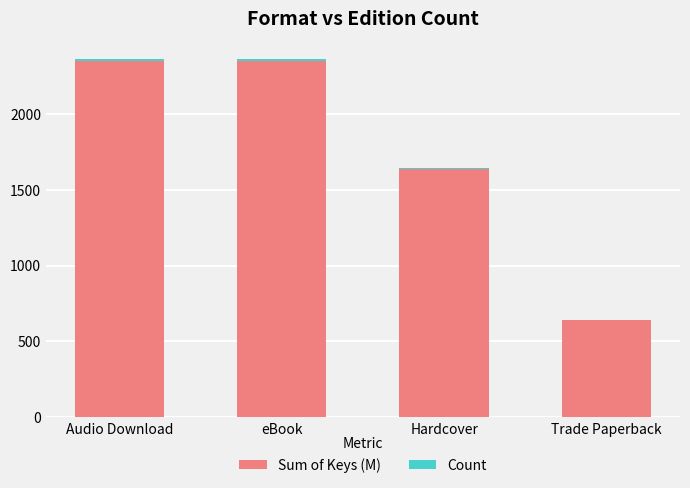

What is the maximum value for Sum of Keys (M)?

2347